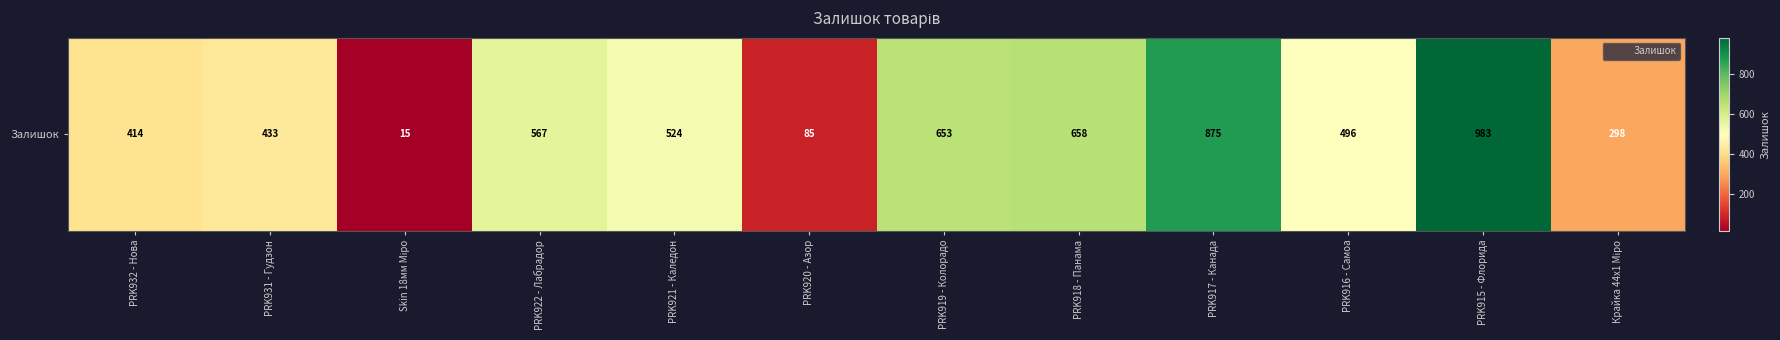

Where is the data nearest to the value 499?

PRK916 - Самоа